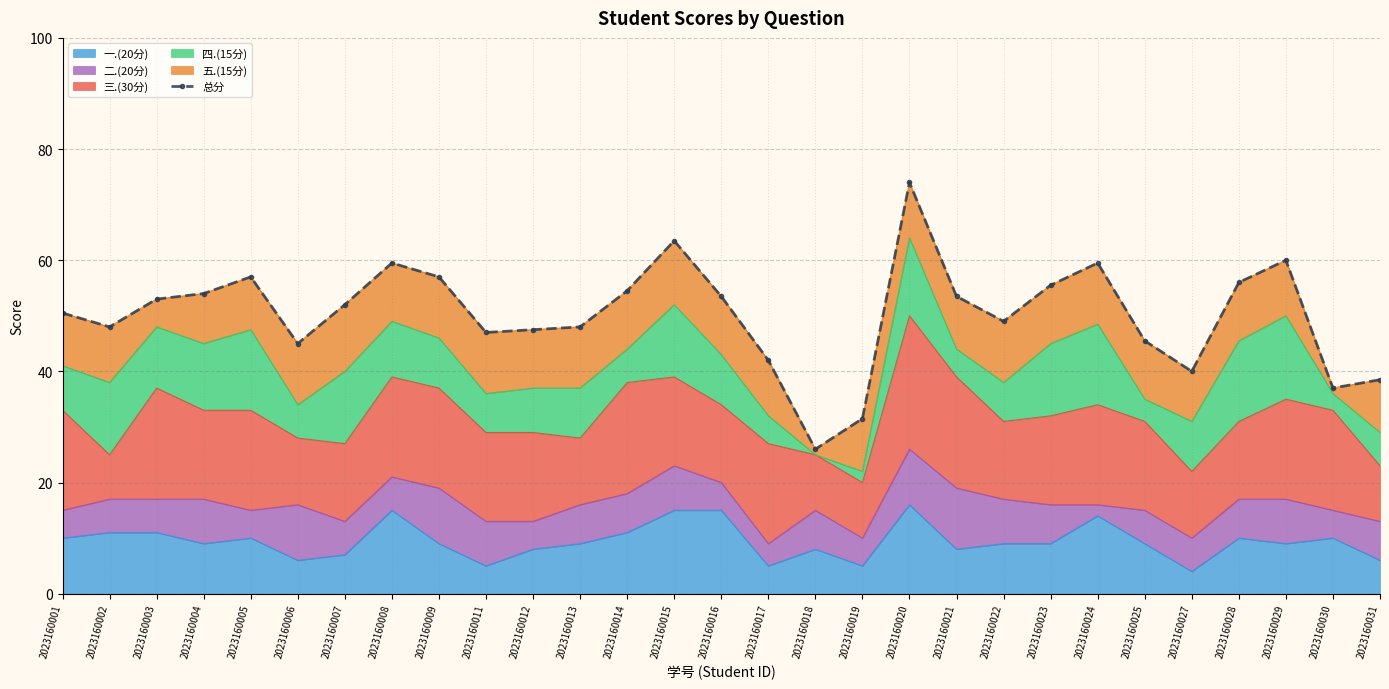

What is the smallest value displayed?

26.0